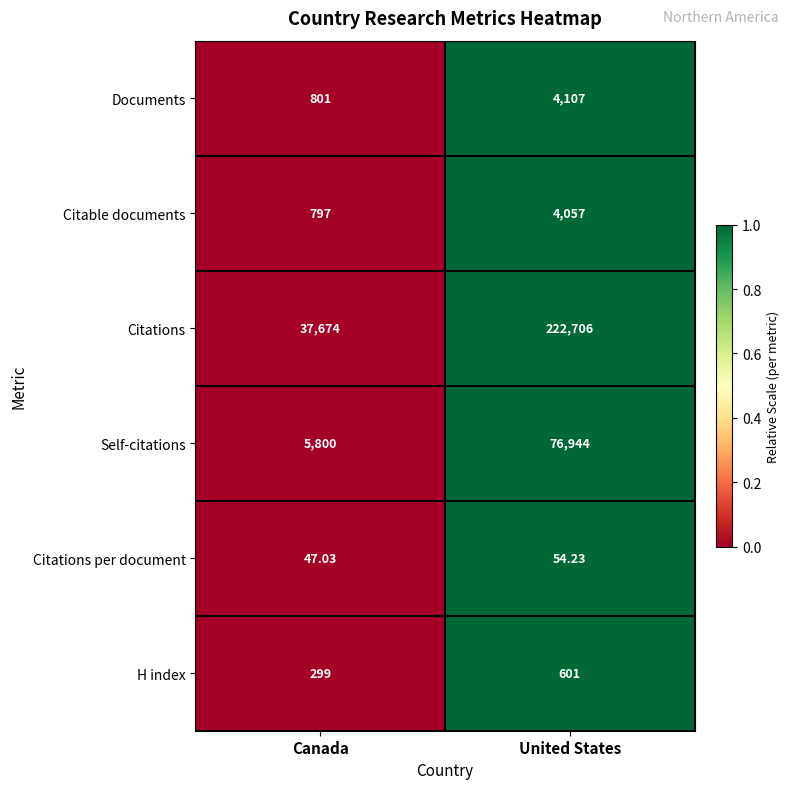

Which series changed the most between Canada and United States?

Citations